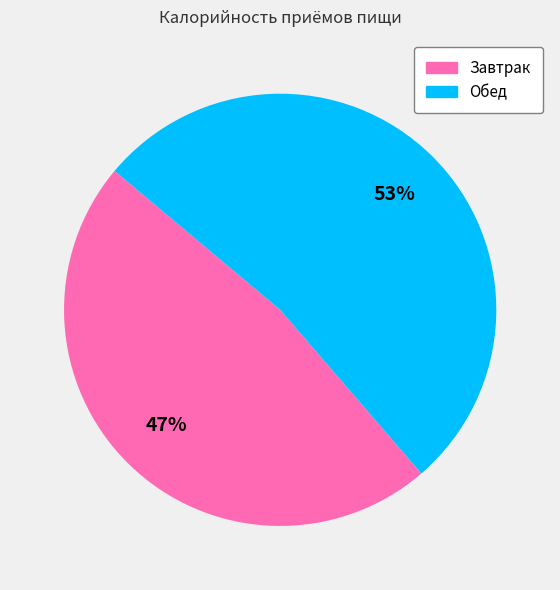

True or false: Завтрак accounts for 47% of the total.

True